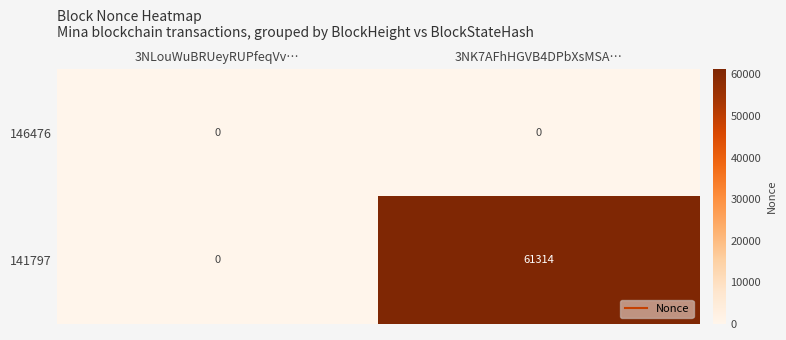

The value of 146476 at 3NK7AFhHGVB4DPbXsMSA… is 0. True or false?

True